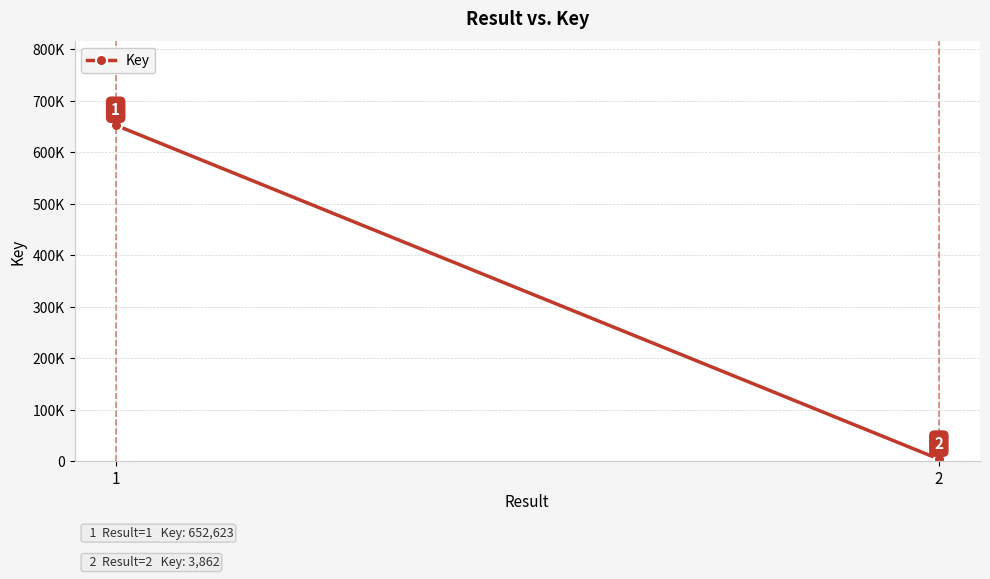

What is the value of the 2nd point from the left?

3862